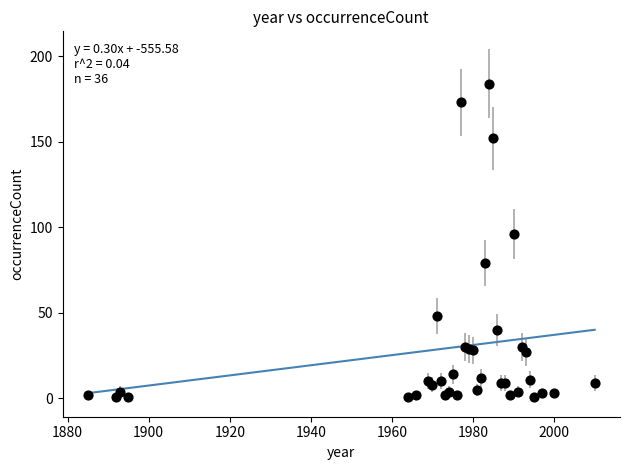

What Y value in the scatter plot is closest to 92?

96